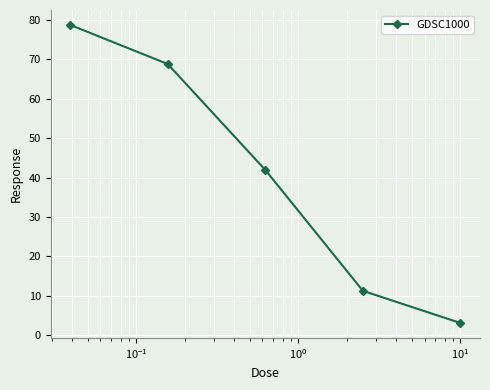

What is the average value?

40.8